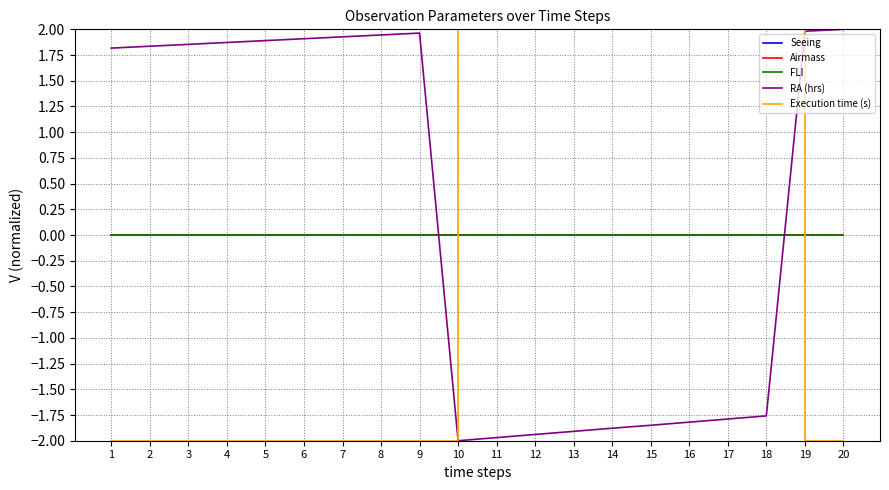

Does the chart have visible grid lines?

Yes